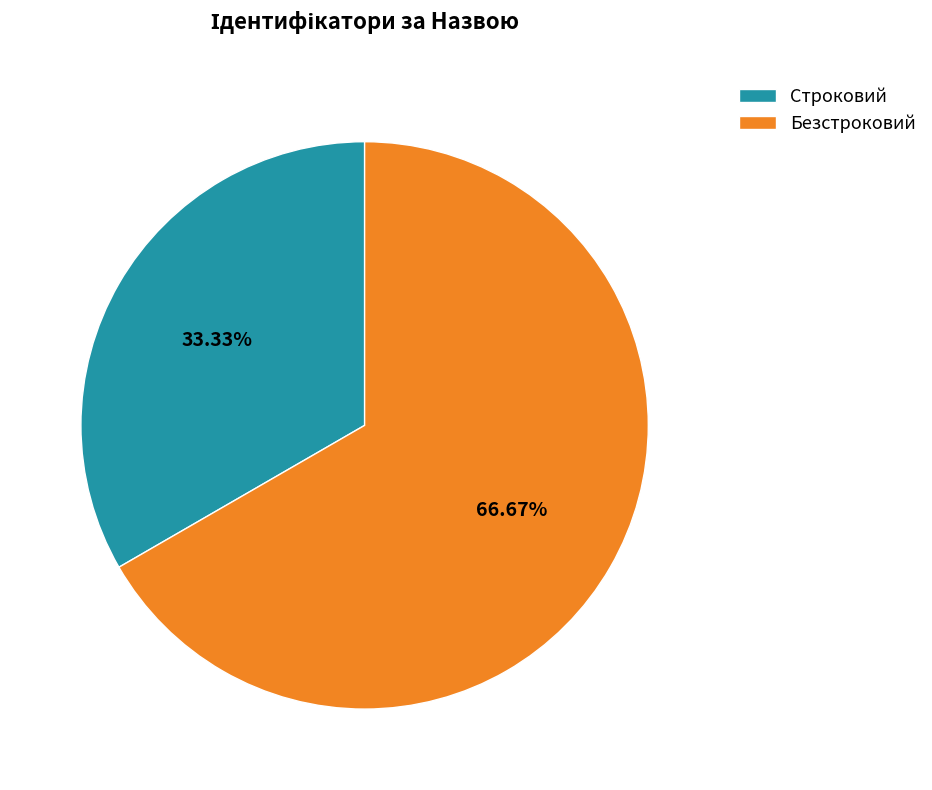

Which category has the smallest portion of the pie?

Строковий